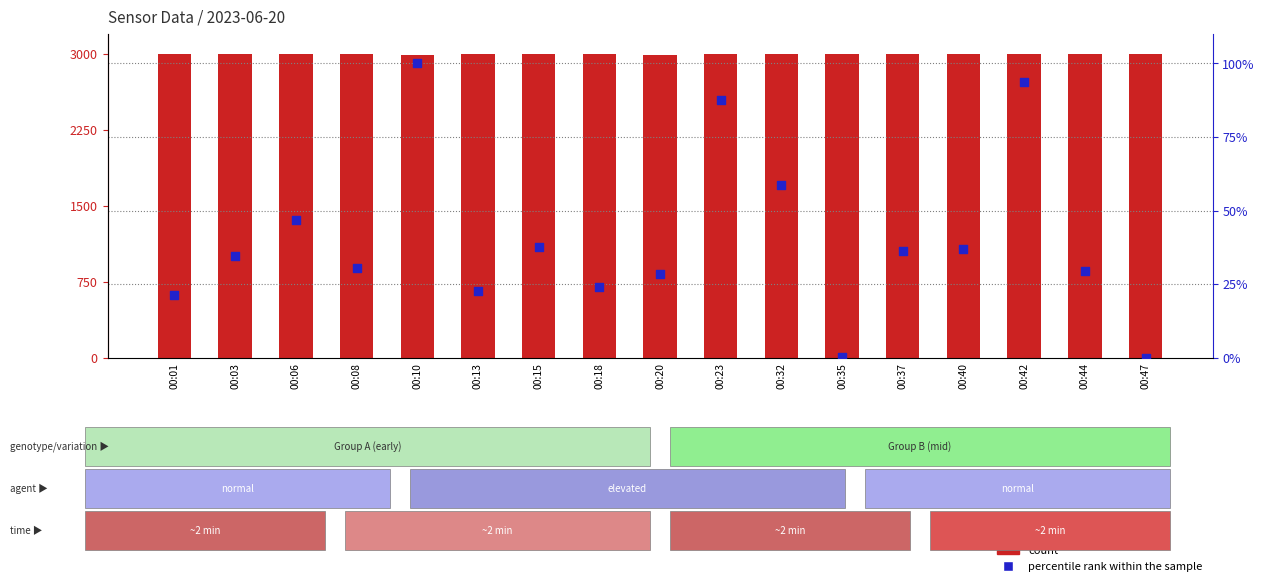

What are all the series names shown in the legend?

count, percentile rank within the sample